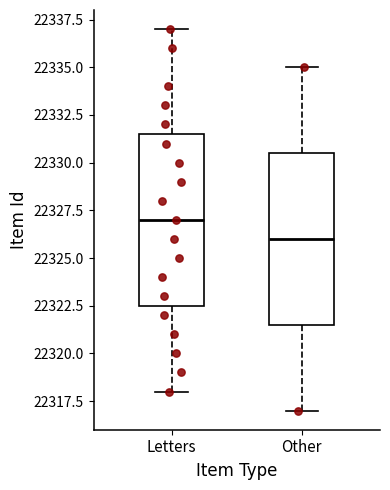

Reading left to right, read every box against the y-axis: the position of its median line, the range the box covers, and the ends of its whiskers. The values are not printed on the chart, so give them approximately, as read against the axis.

Letters: median 22327.0, box 22322.5 to 22331.5, whiskers 22318.0 to 22337.0
Other: median 22326.0, box 22321.5 to 22330.5, whiskers 22317.0 to 22335.0